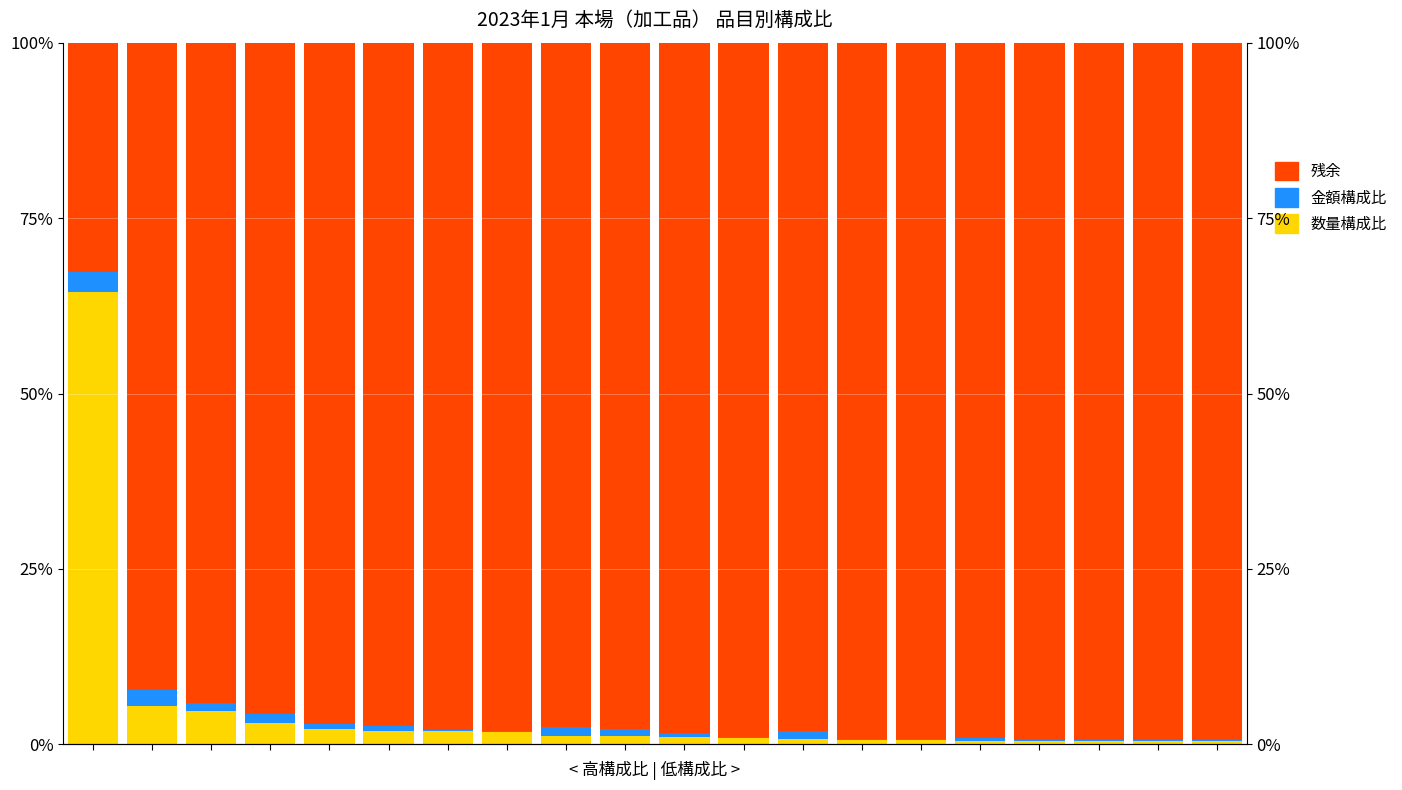

True or false: 残余 has a value of 98.1 at 12.

True